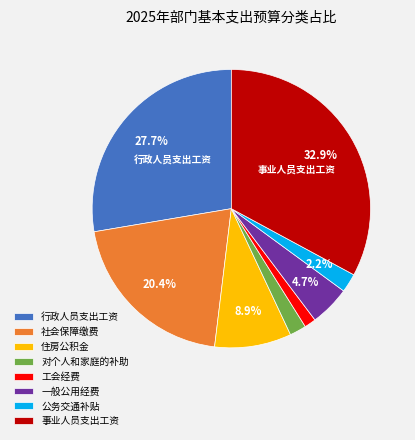

Does 一般公用经费 represent more than half of the total?

No